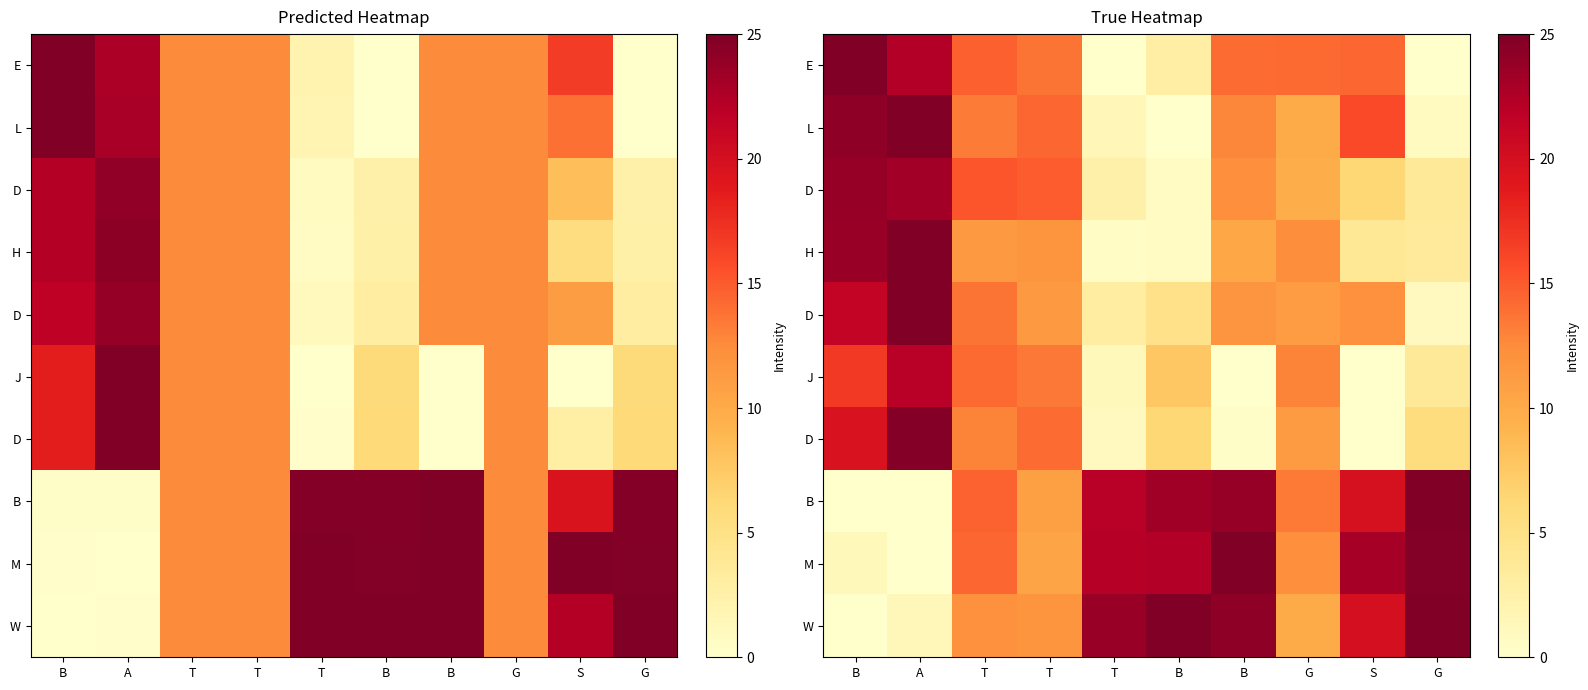

What is the spread (max minus min) of values at B?

25.0